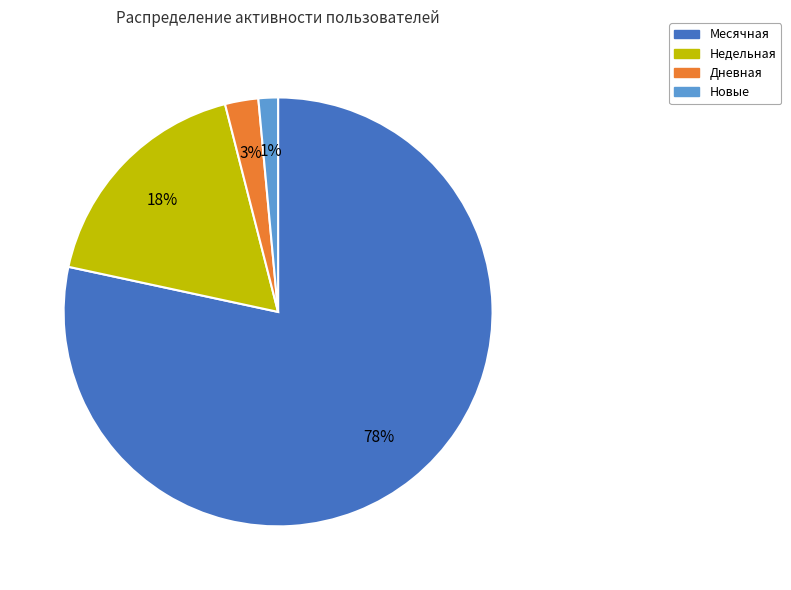

Is it true that Месячная is 88% of the pie?

False